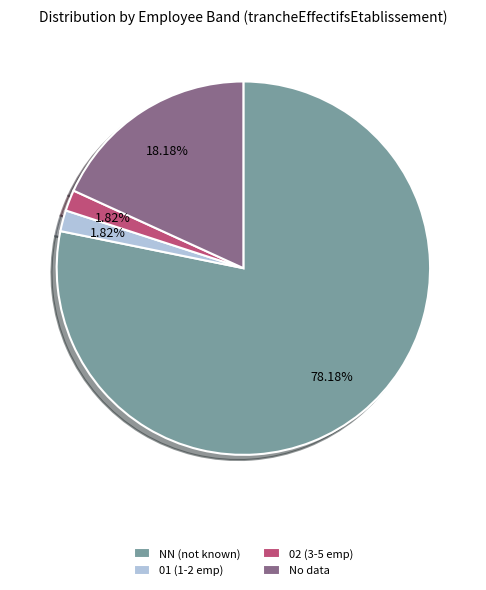

What is the ratio of the value at NN (not known) to the value at 02 (3-5 emp)?

43.0